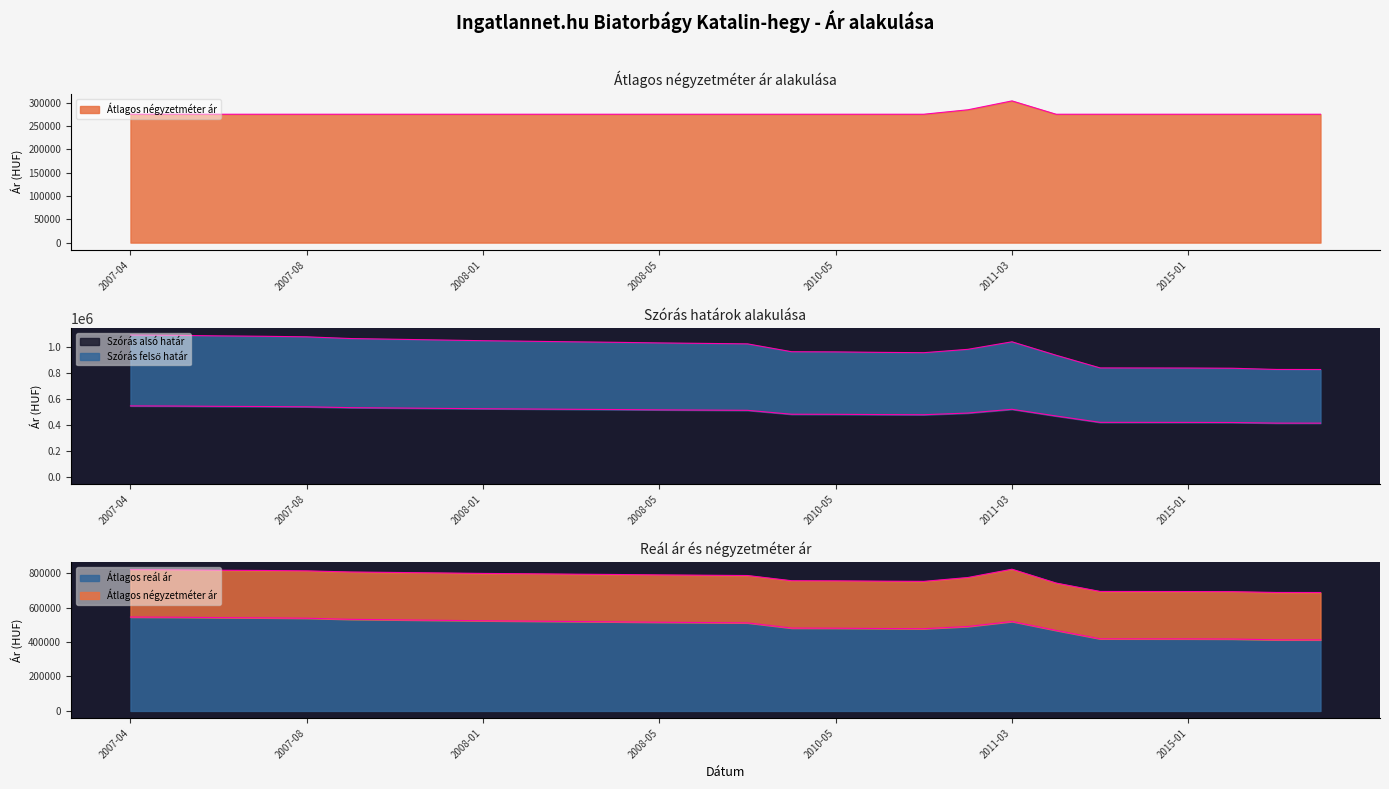

The value of Szórás felső határ at 2015-01 is 836848. True or false?

True